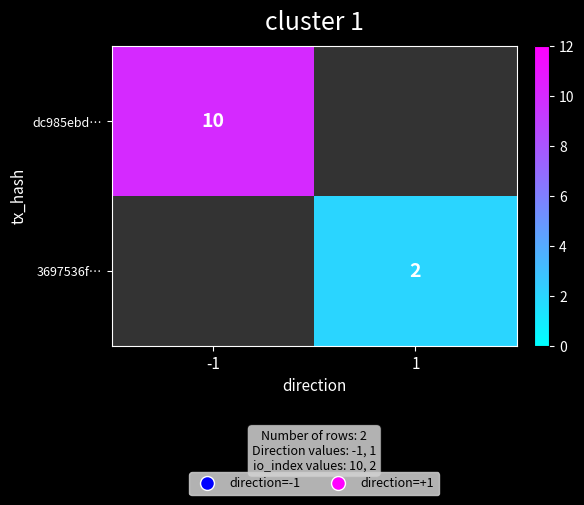

The value of 3697536f… at 1 is 2. True or false?

True